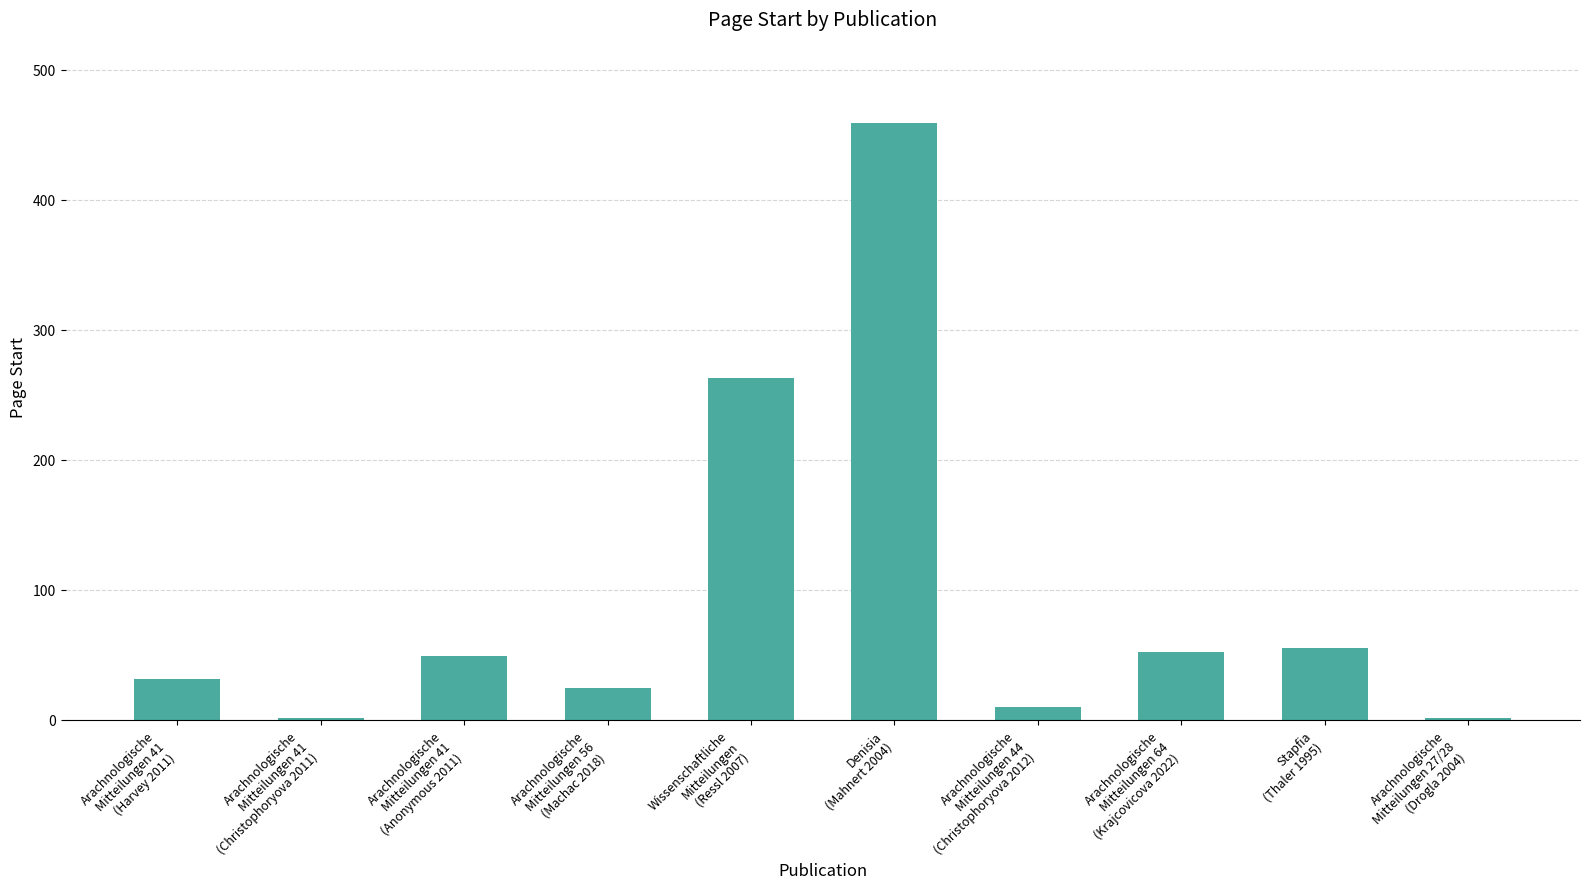

How many distinct data groups are displayed?

1